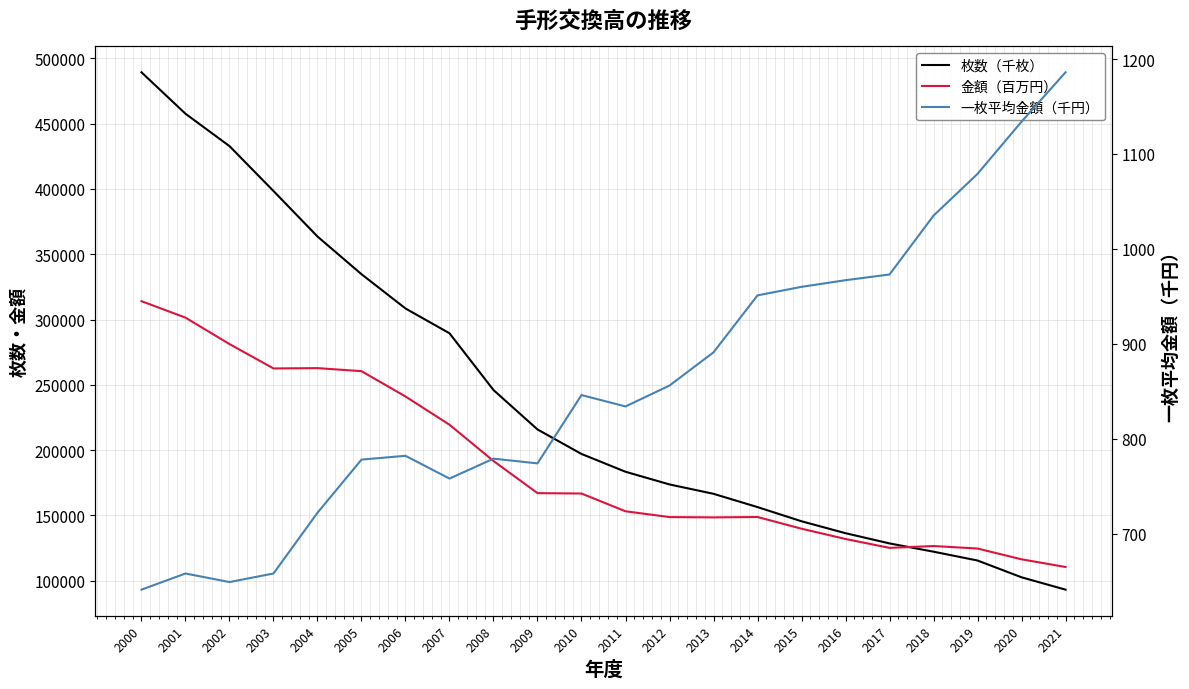

At how many categories does at least one series exceed 128633?

17